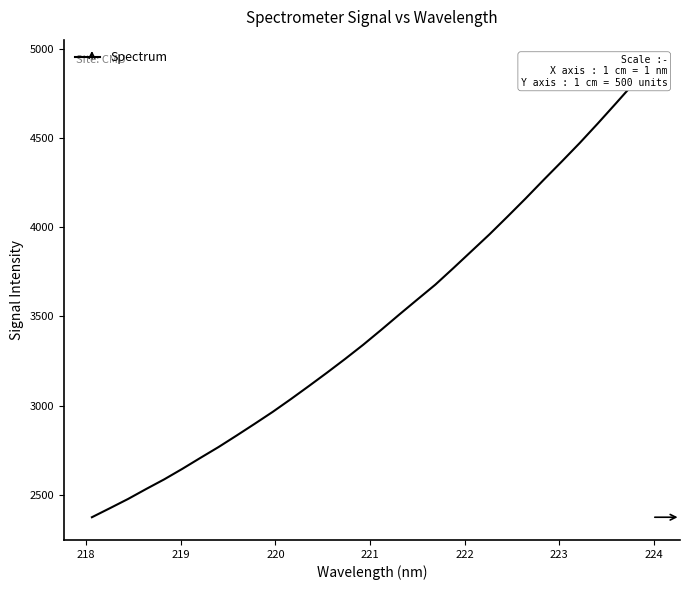

What is the difference between the maximum and minimum values?

2549.2